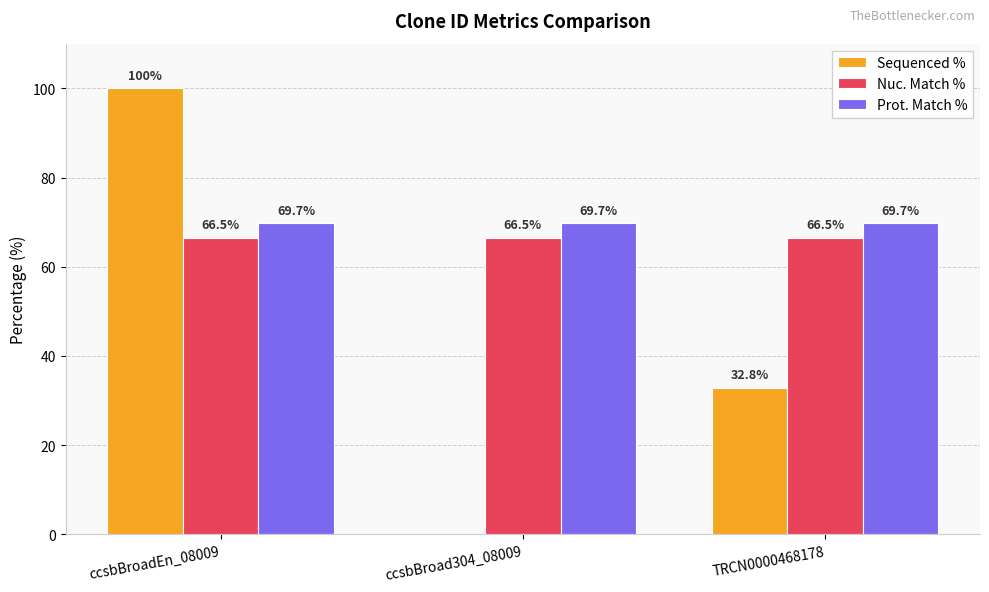

The value of Prot. Match % at ccsbBroad304_08009 is 118.9. True or false?

False